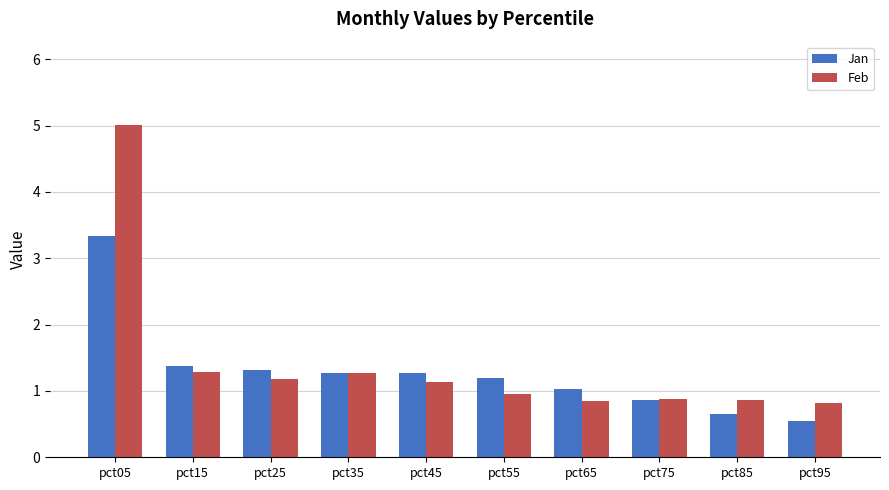

Rank the series by their maximum value, from lowest to highest.

Jan, Feb